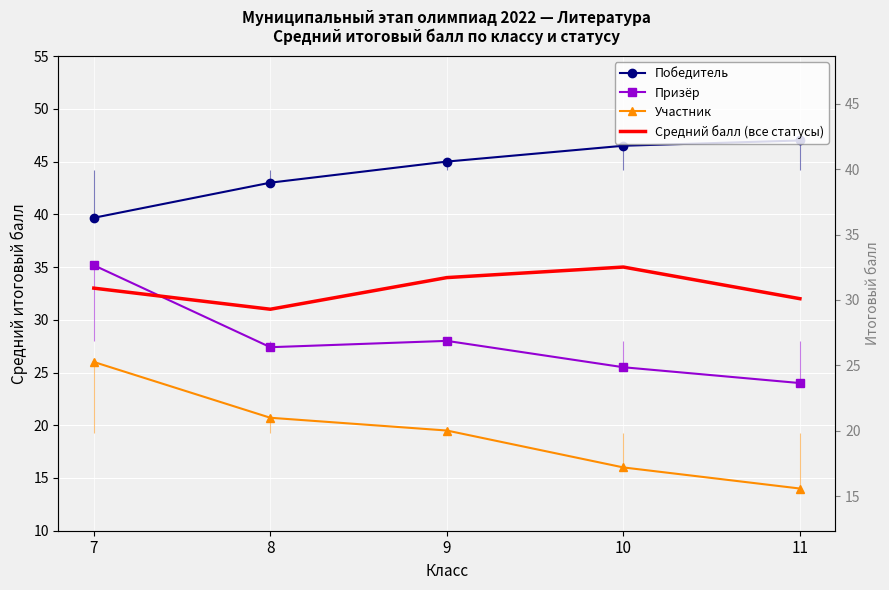

At which category does the chart reach its peak across all series?

11